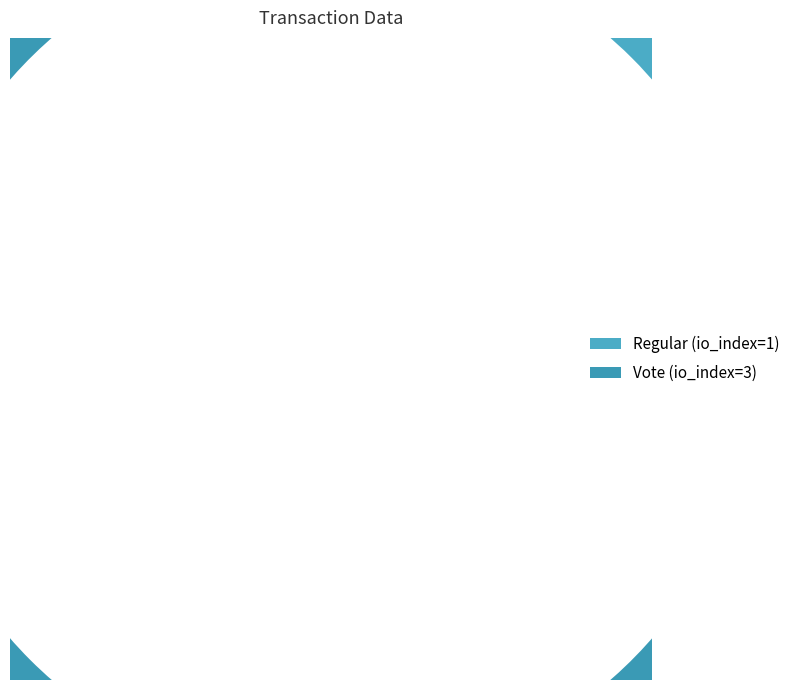

How much of the chart is everything except Vote?

25.0%